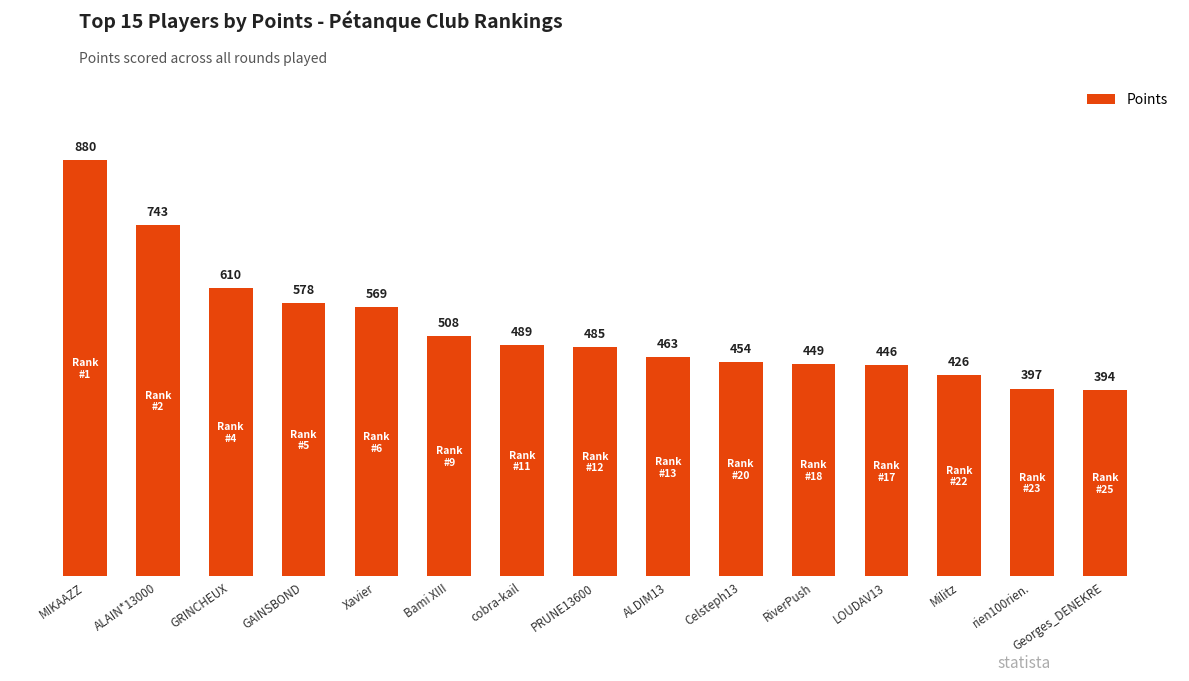

What is the greatest value displayed?

880